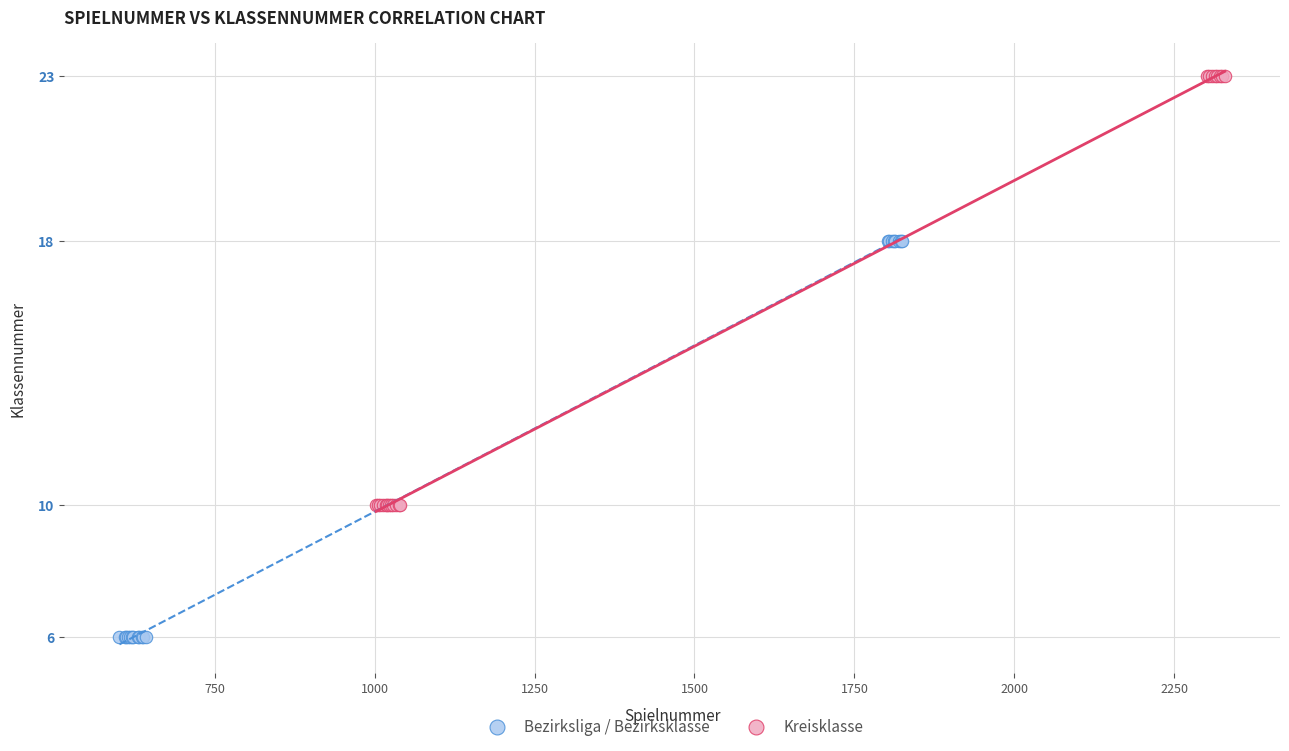

Which series reaches the minimum Y coordinate?

Bezirksliga / Bezirksklasse